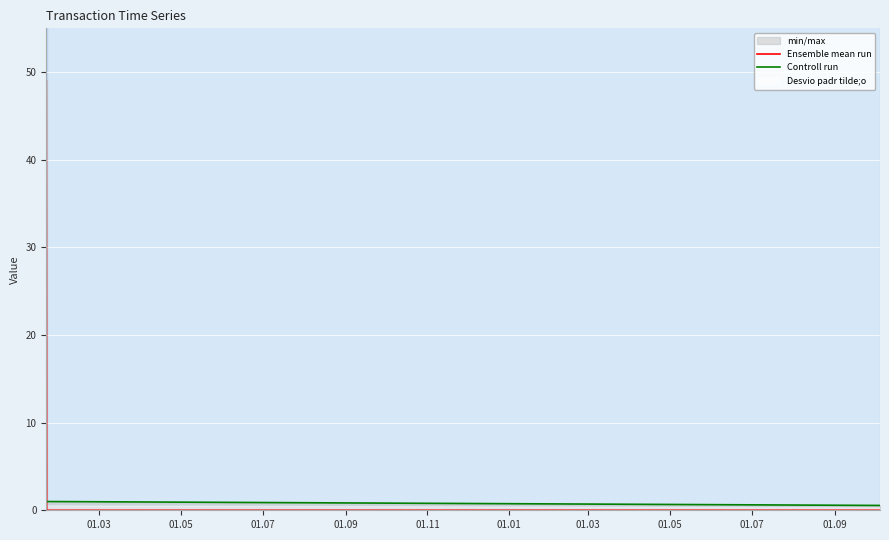

At which category does the chart reach its peak across all series?

01.03